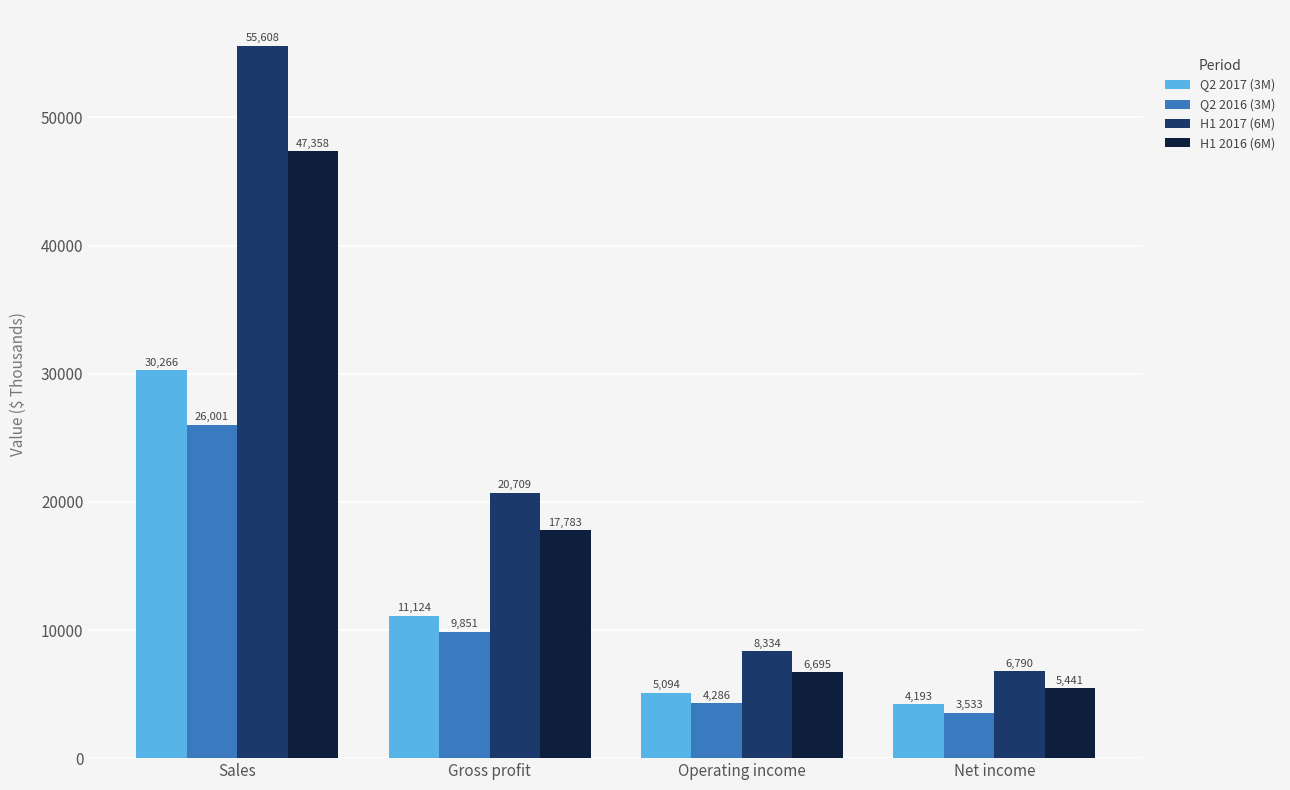

Reading left to right, what are all the values shown in this chart?

Q2 2017 (3M): Sales=30266	Gross profit=11124	Operating income=5094	Net income=4193
Q2 2016 (3M): Sales=26001	Gross profit=9851	Operating income=4286	Net income=3533
H1 2017 (6M): Sales=55608	Gross profit=20709	Operating income=8334	Net income=6790
H1 2016 (6M): Sales=47358	Gross profit=17783	Operating income=6695	Net income=5441